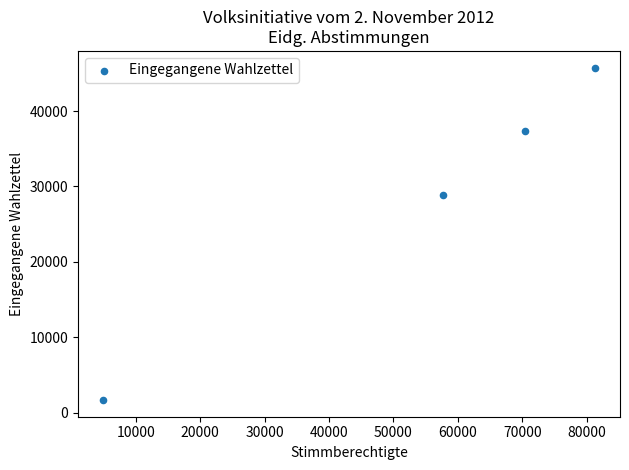

What is the average Y value?

28398